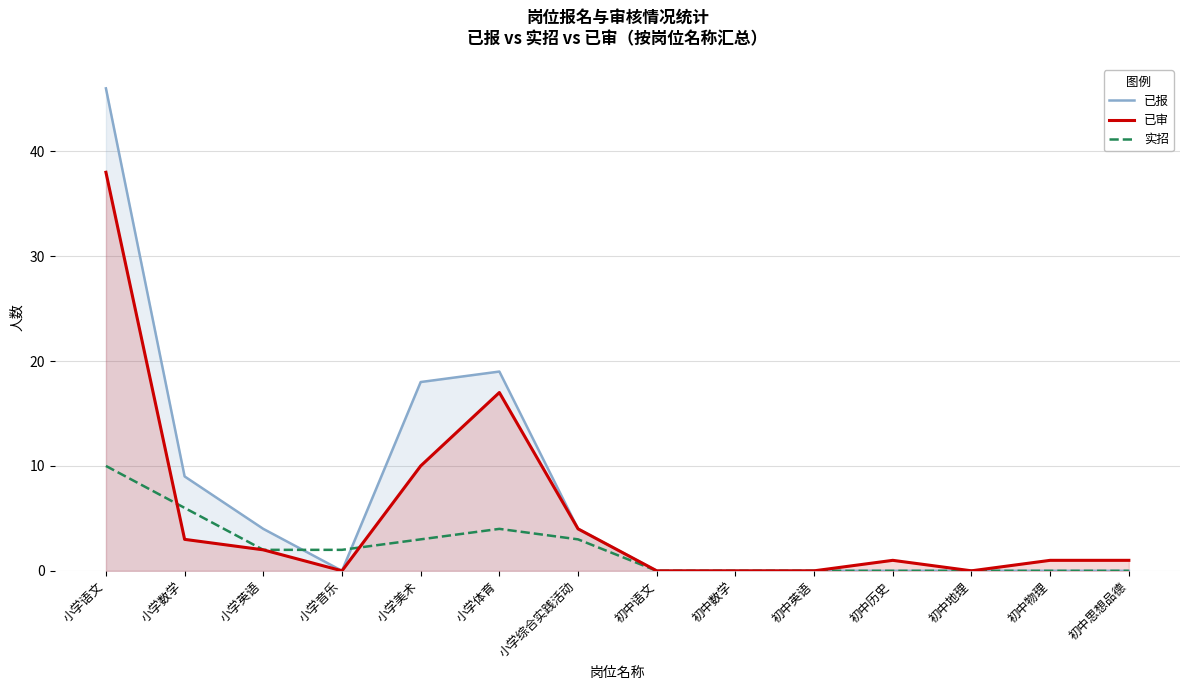

Rank the series by their maximum value, from highest to lowest.

已报, 已审, 实招